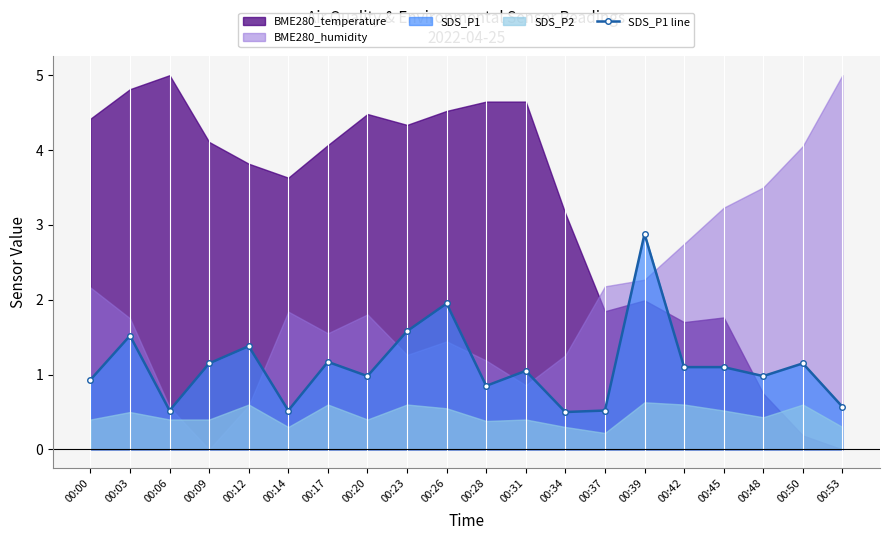

Is it true that the value at 00:31 is 1.1?

True